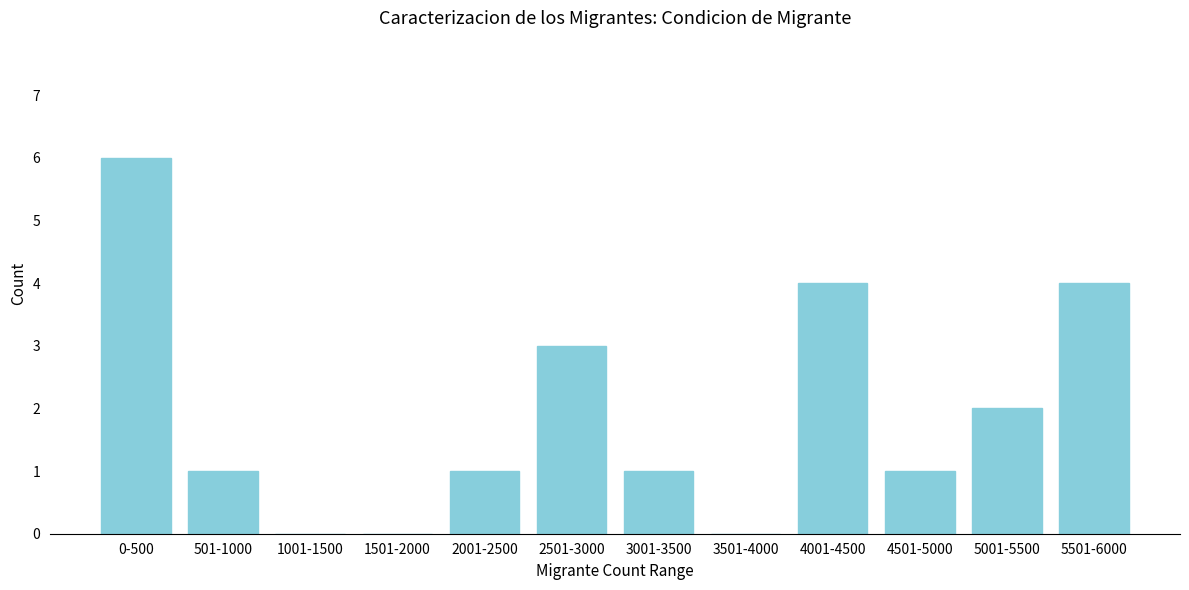

What is the maximum value shown in the chart?

6